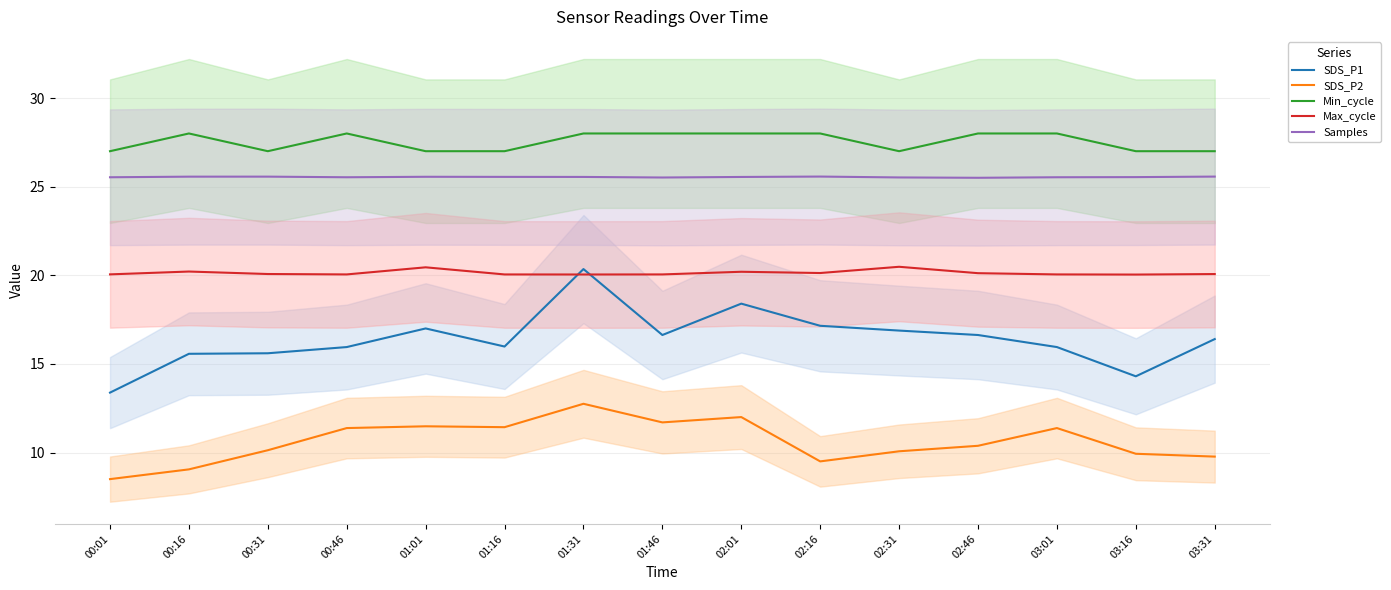

Between 00:46 and 03:16, which series saw the biggest shift?

SDS_P1